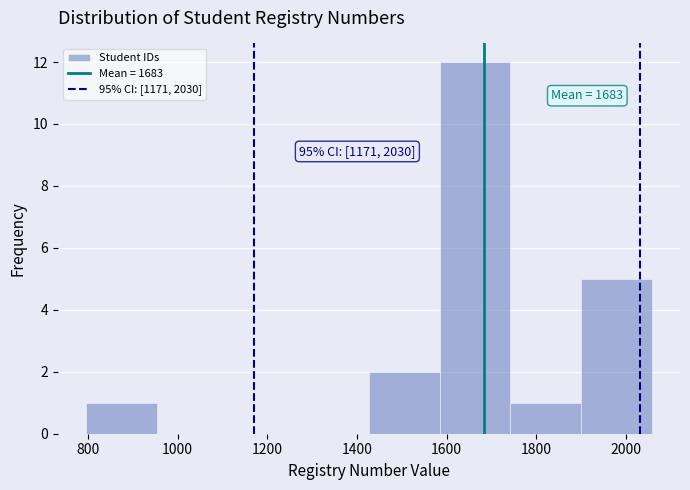

Over which range of the x-axis is the bar tallest?

1580 to 1740